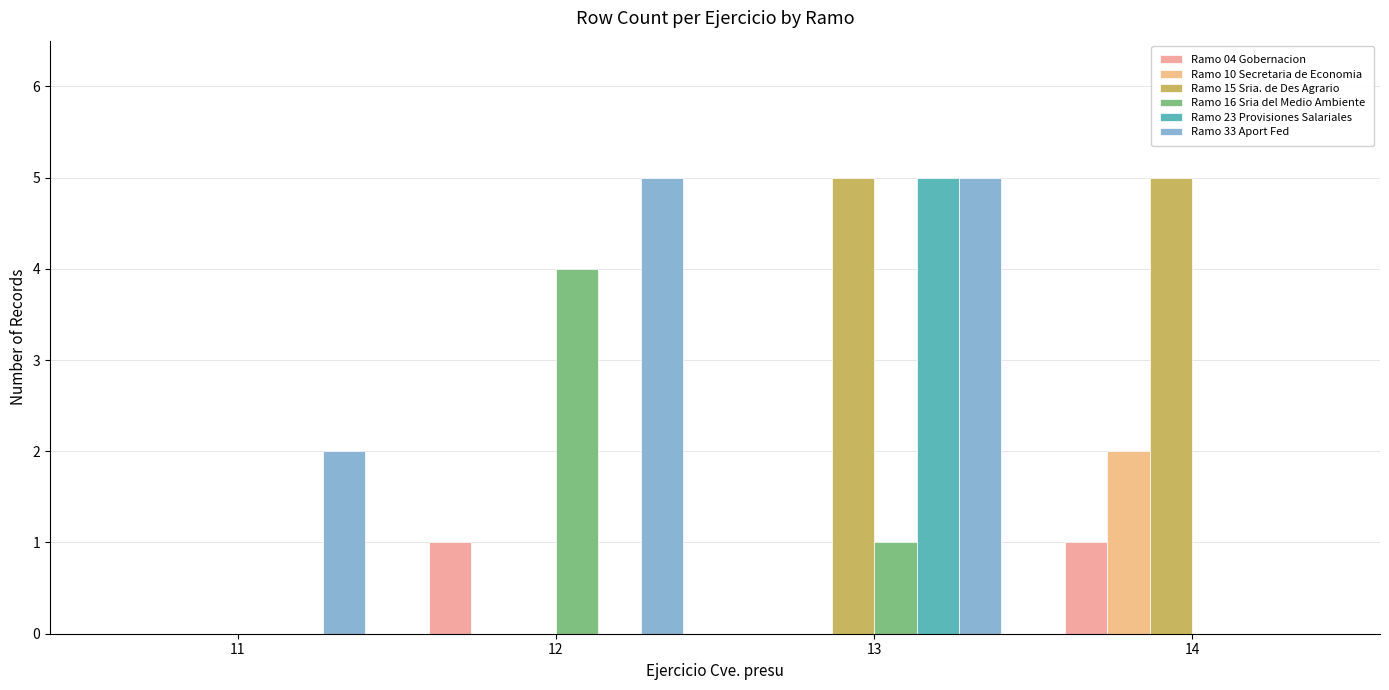

Reading left to right, transcribe all the data shown in this chart.

Ramo 04 Gobernacion: 0	1	0	1
Ramo 10 Secretaria de Economia: 0	0	0	2
Ramo 15 Sria. de Des Agrario: 0	0	5	5
Ramo 16 Sria del Medio Ambiente: 0	4	1	0
Ramo 23 Provisiones Salariales: 0	0	5	0
Ramo 33 Aport Fed: 2	5	5	0